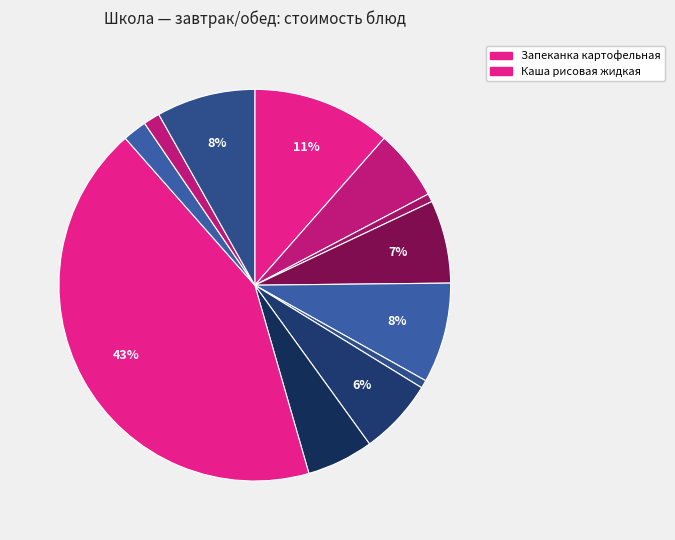

How many segments does this pie chart have?

12